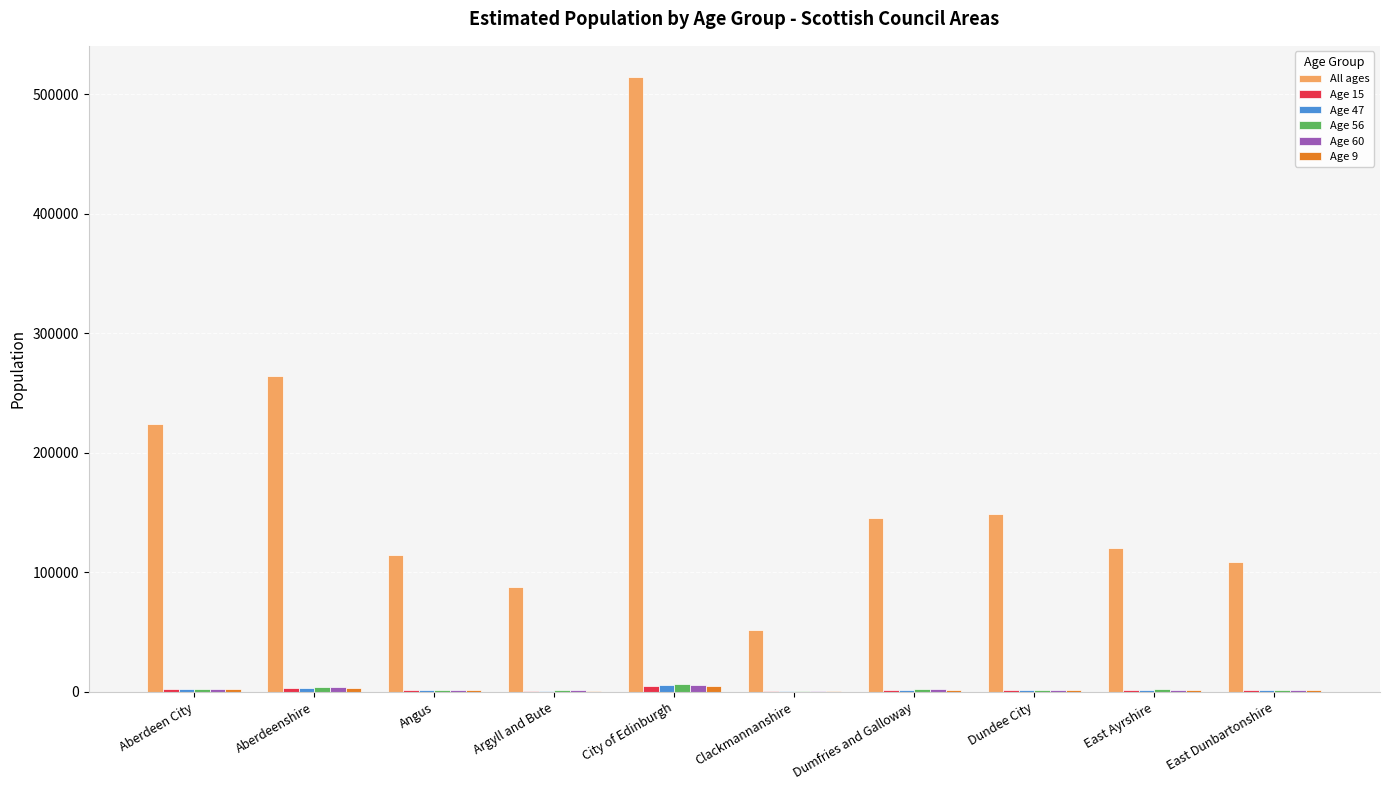

Which label corresponds to the largest value in the chart?

City of Edinburgh